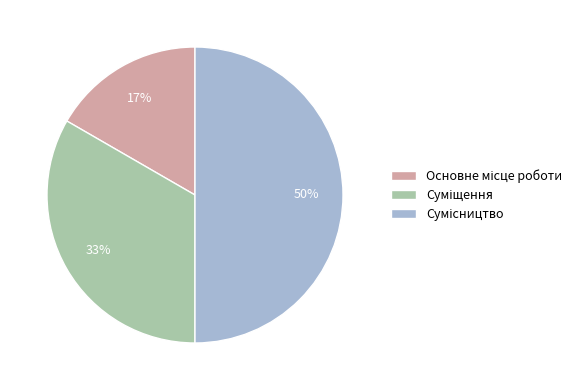

To the nearest percent, what is the difference between the largest and smallest slice percentages?

33%